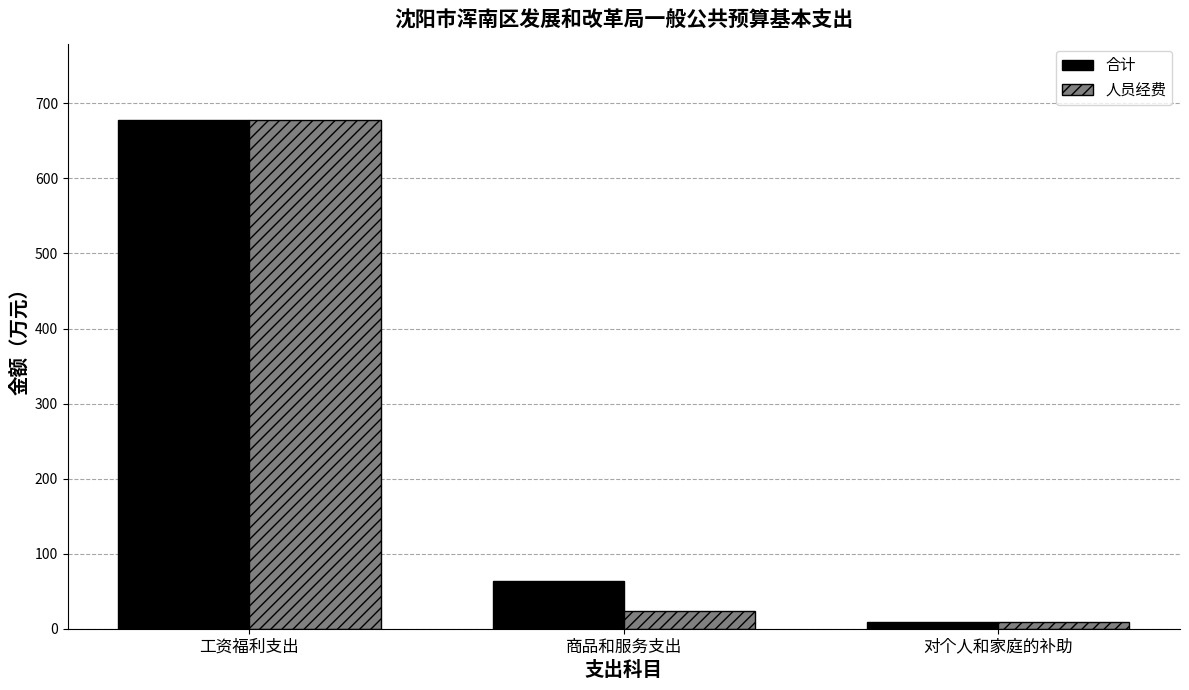

The value of 合计 at 对个人和家庭的补助 is 8.7. True or false?

True